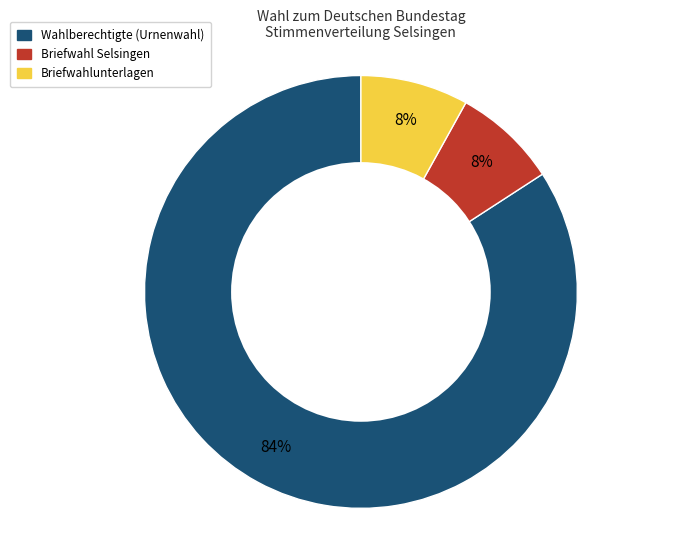

Is there a majority slice in this chart?

Yes